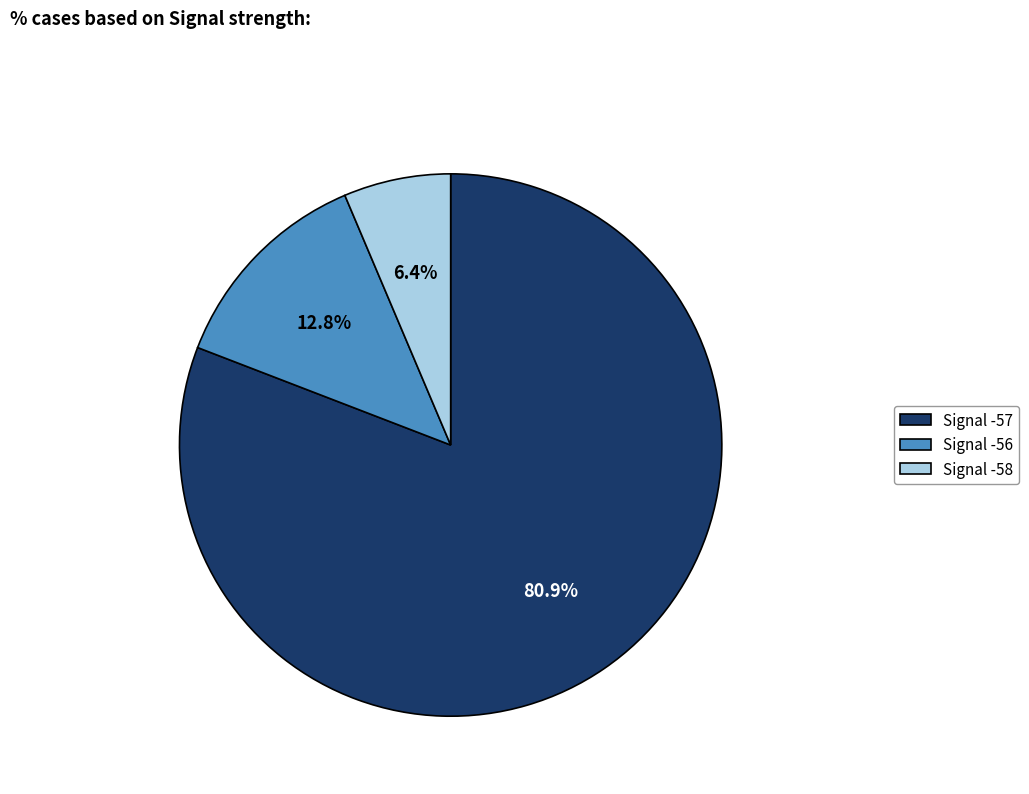

Rank the categories by value from lowest to highest.

Signal -58, Signal -56, Signal -57